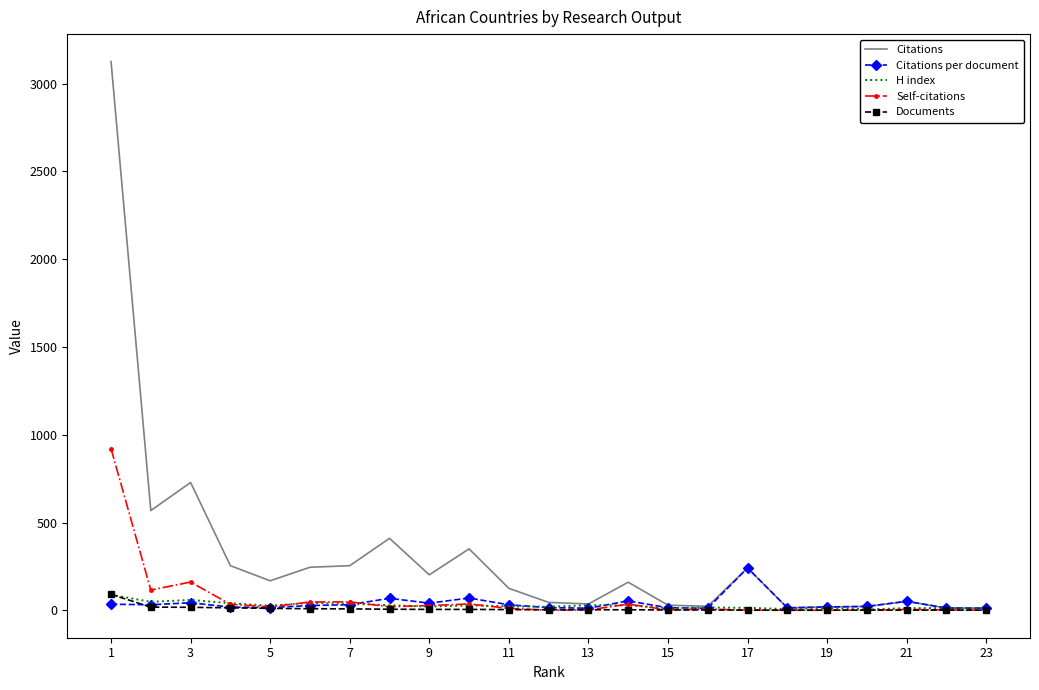

What is the greatest value displayed?

3126.0